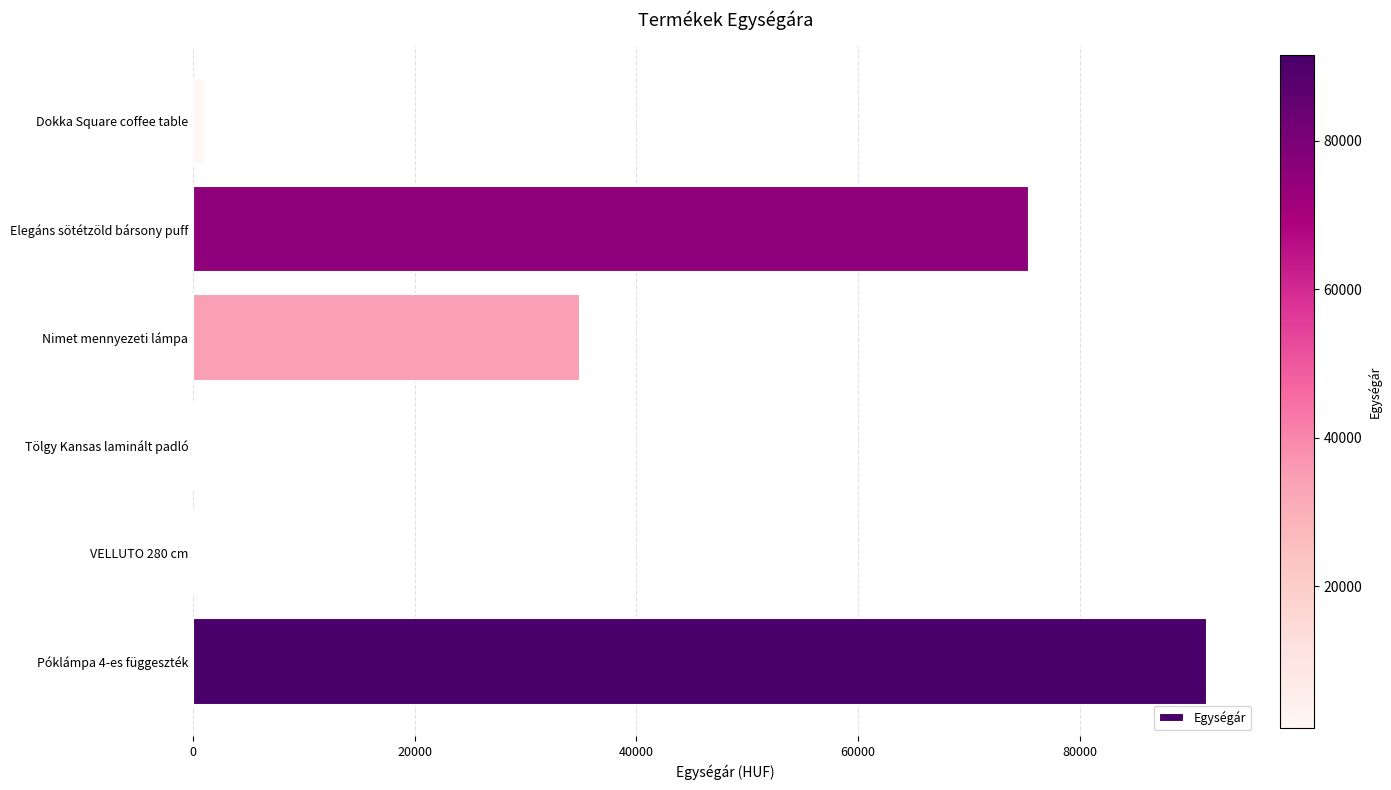

The value at Póklámpa 4-es függeszték is 126482. True or false?

False